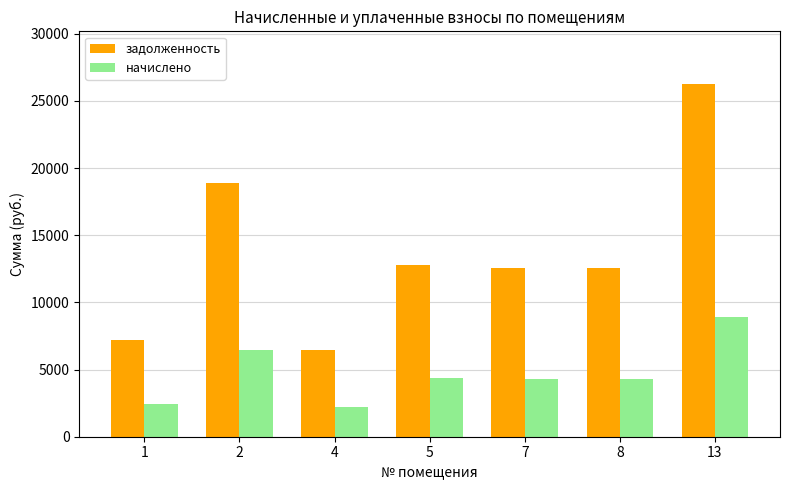

At which category does the chart reach its peak across all series?

13